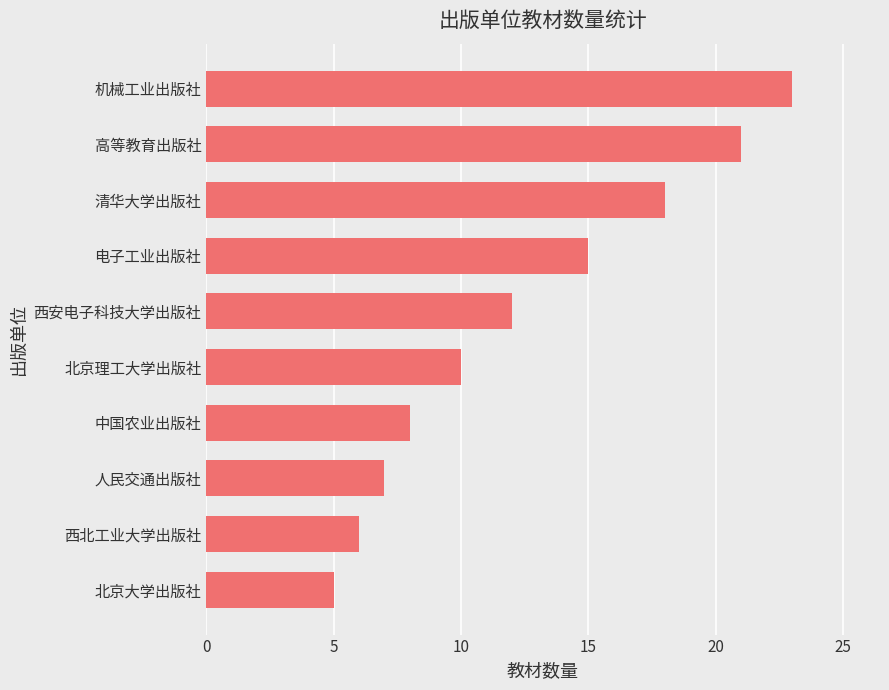

At which label is the value closest to 14?

电子工业出版社